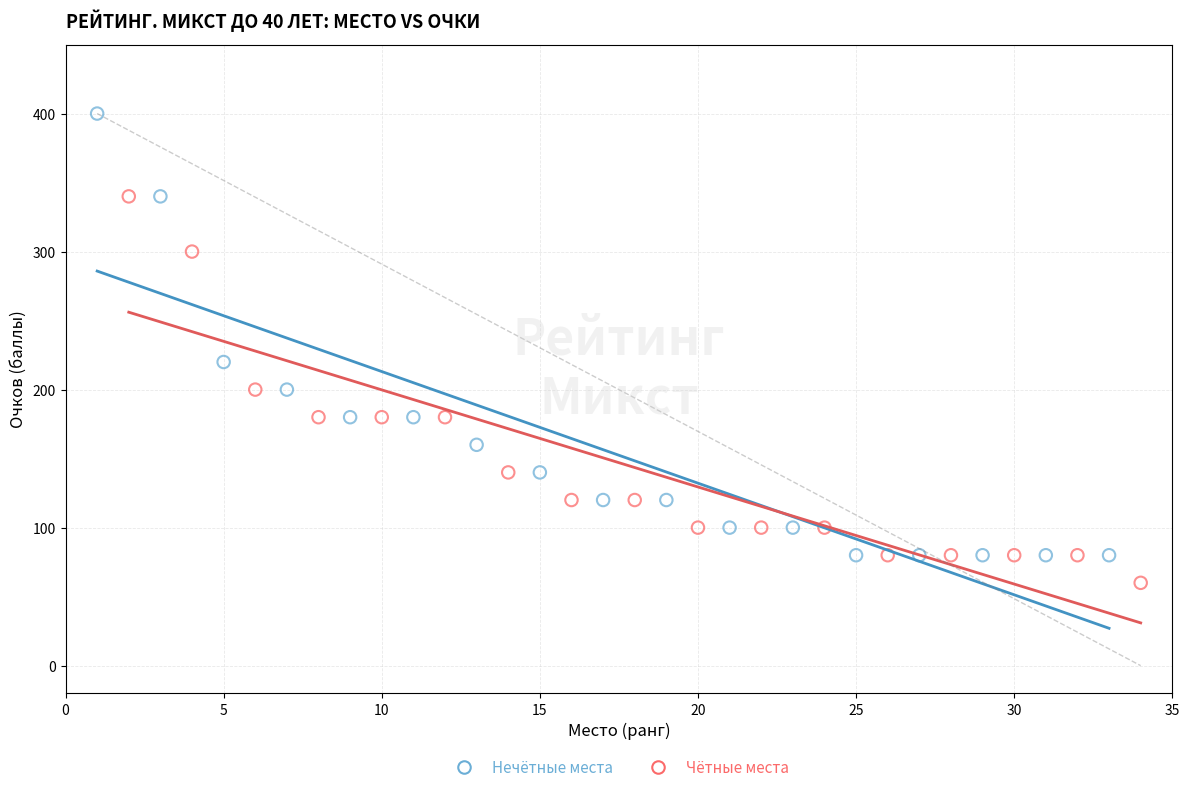

Which series contains the lowest Y value?

Чётные места